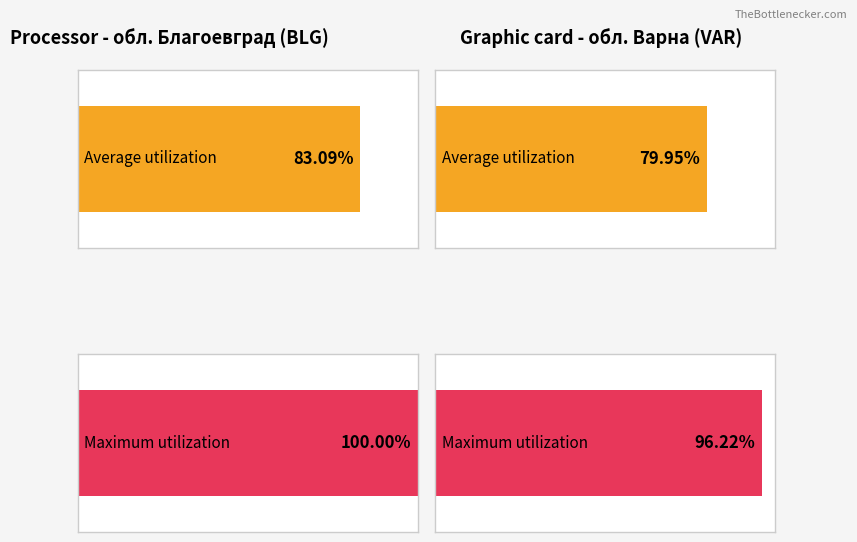

What is the sum of all Maximum utilization values?

196.2